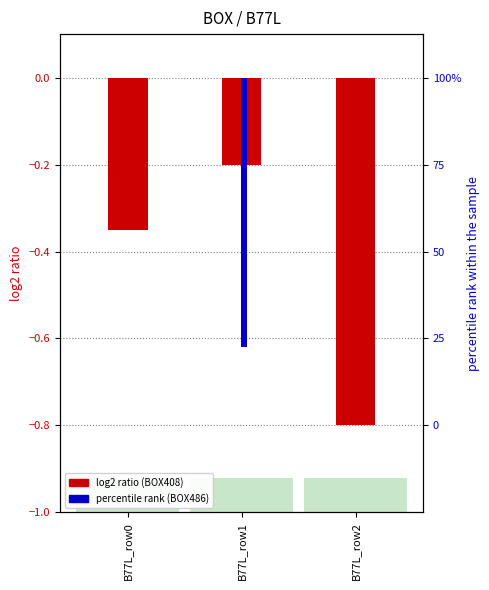

Reading left to right, list all the values displayed in this chart.

BOX408: -0.3	-0.2	-0.8
BOX486: 0.0	-0.6	0.0